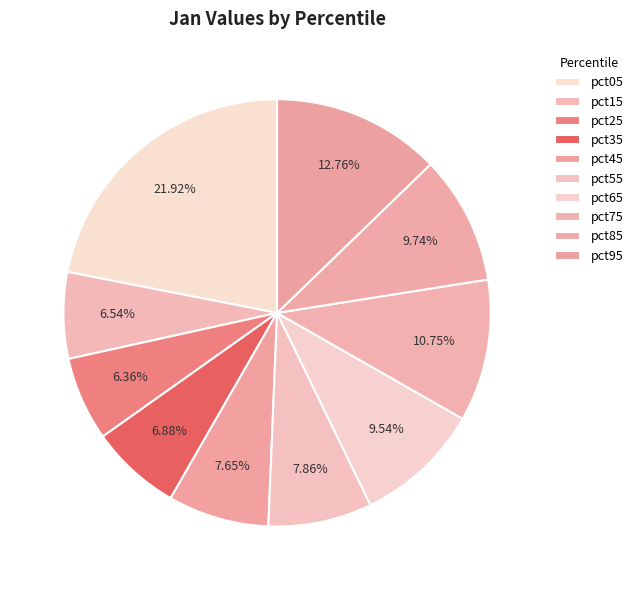

True or false: pct95 accounts for 6% of the total.

False